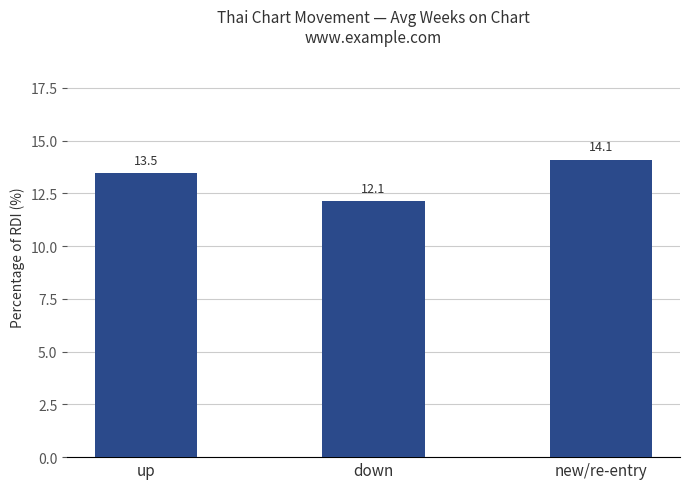

Reading left to right, list all the values displayed in this chart.

up=13.5	down=12.1	new/re-entry=14.1